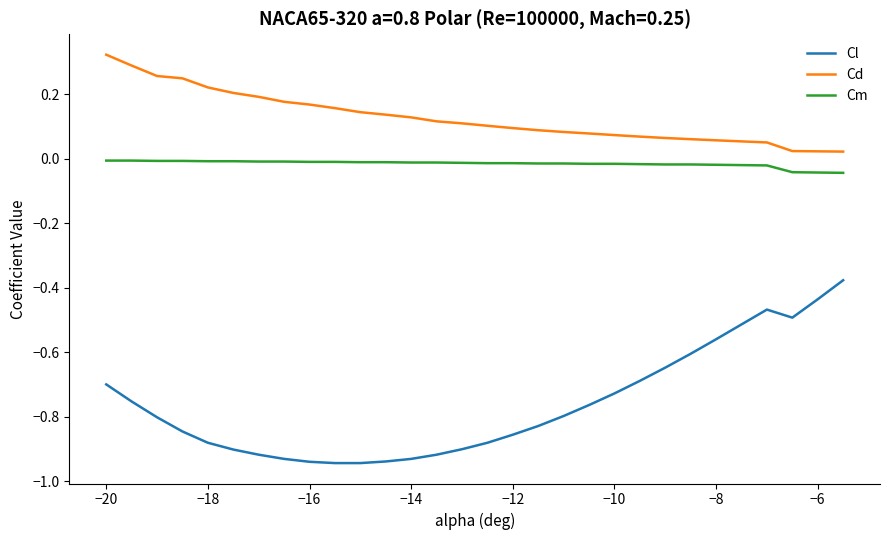

True or false: Cm and Cl cross at least once.

False